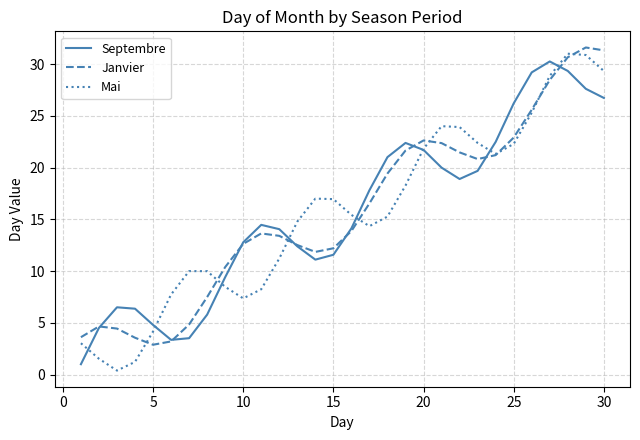

Which series has the widest spread of values?

Mai